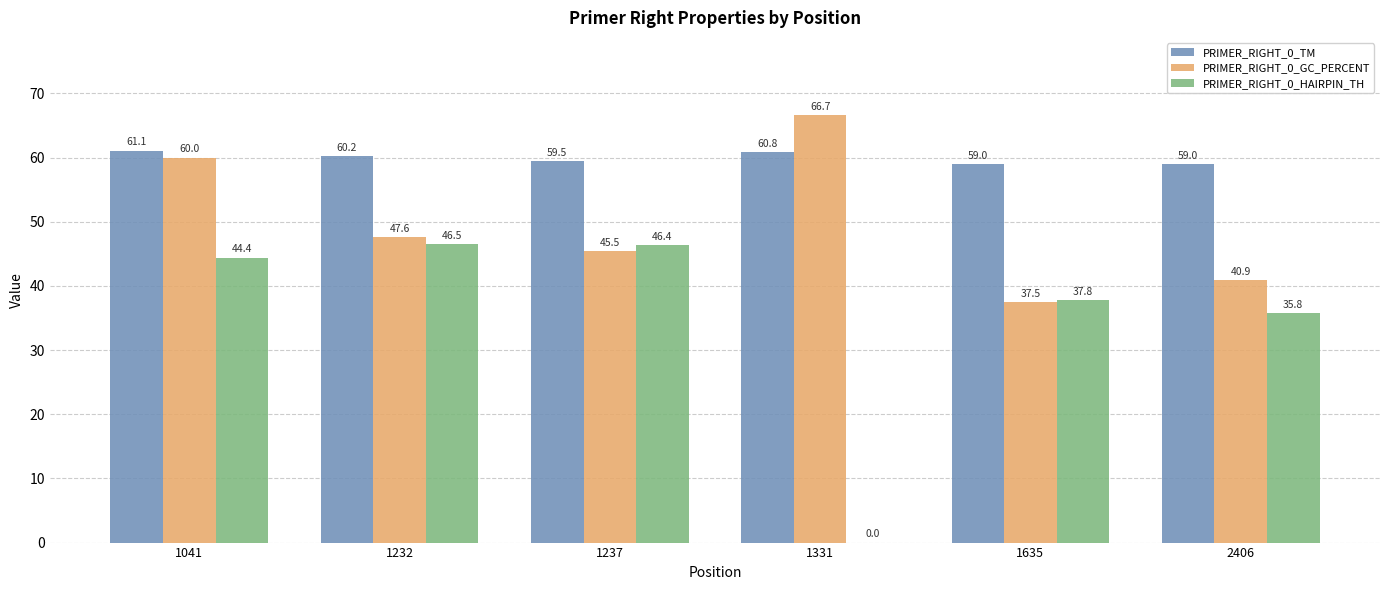

Are the bars grouped side by side (vs. stacked)?

Yes